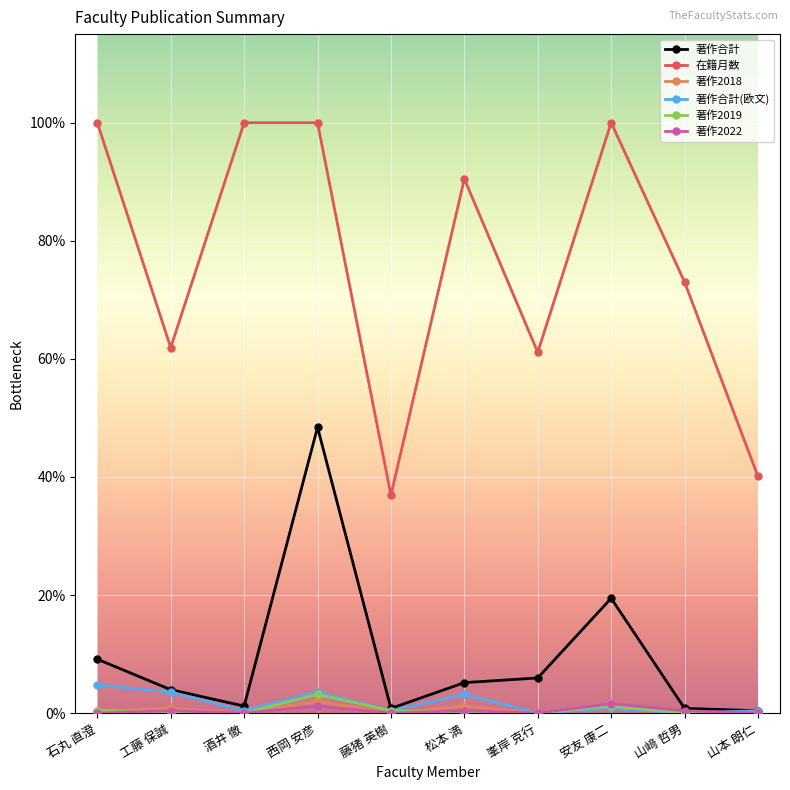

Is it true that 著作合計 equals 6.0 at 峯岸 克行?

True